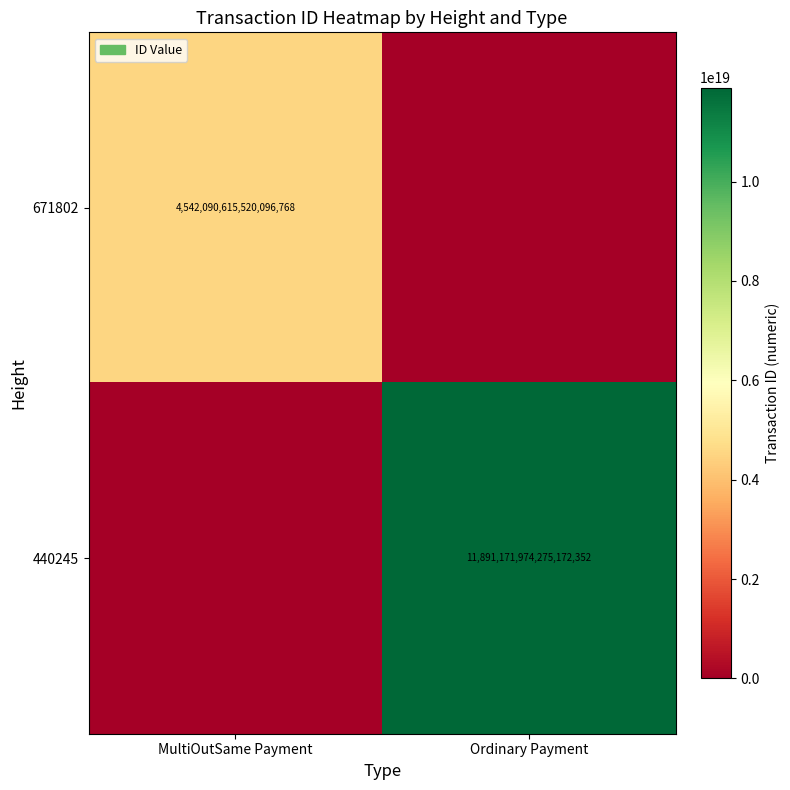

What is the total value across all series at MultiOutSame Payment?

4542090615520096768